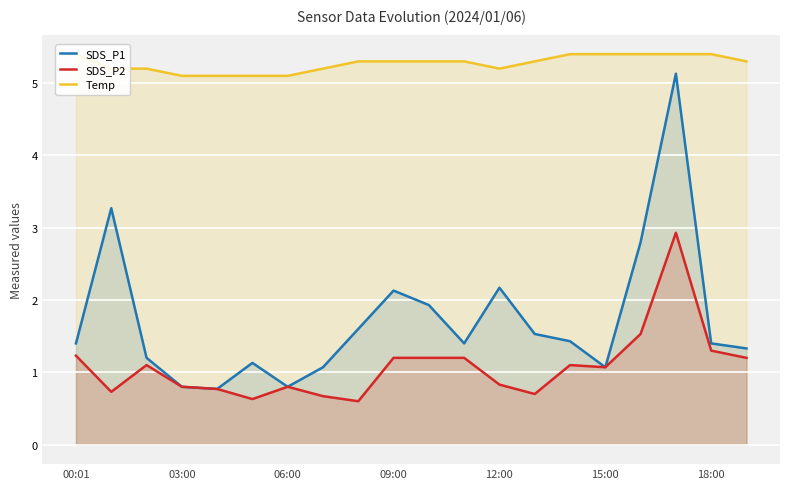

The SDS_P2 series shows 0.8 at 12:00. True or false?

True